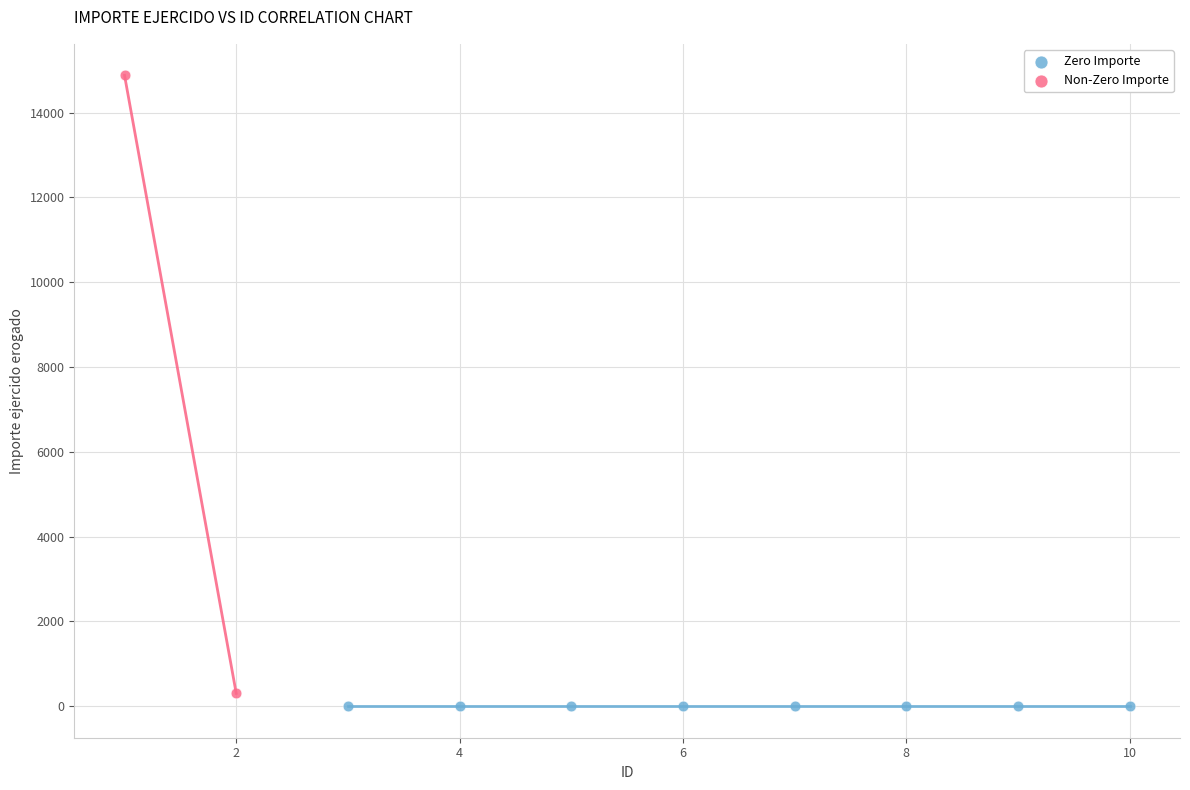

Which series reaches the minimum Y coordinate?

Zero Importe